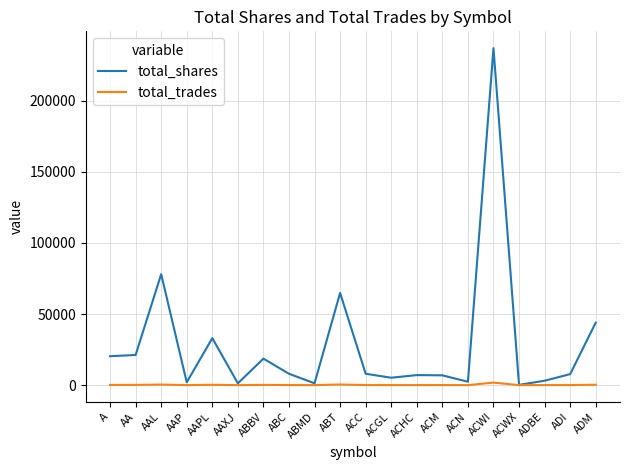

Where is total_shares nearest to the value 118560?

AAL